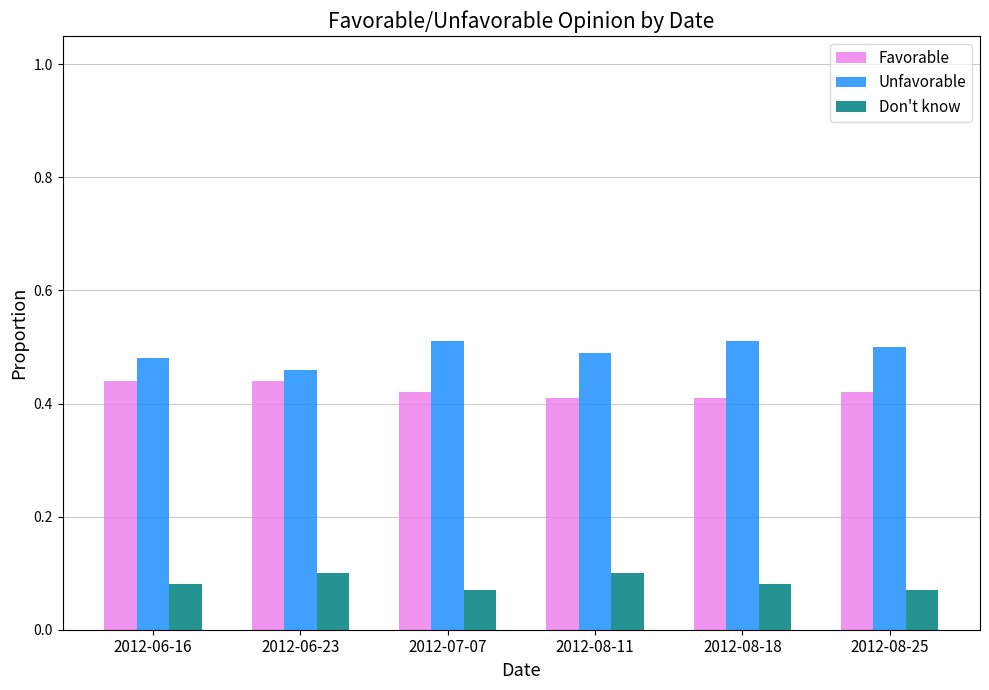

What is the sum of all Favorable values?

2.5